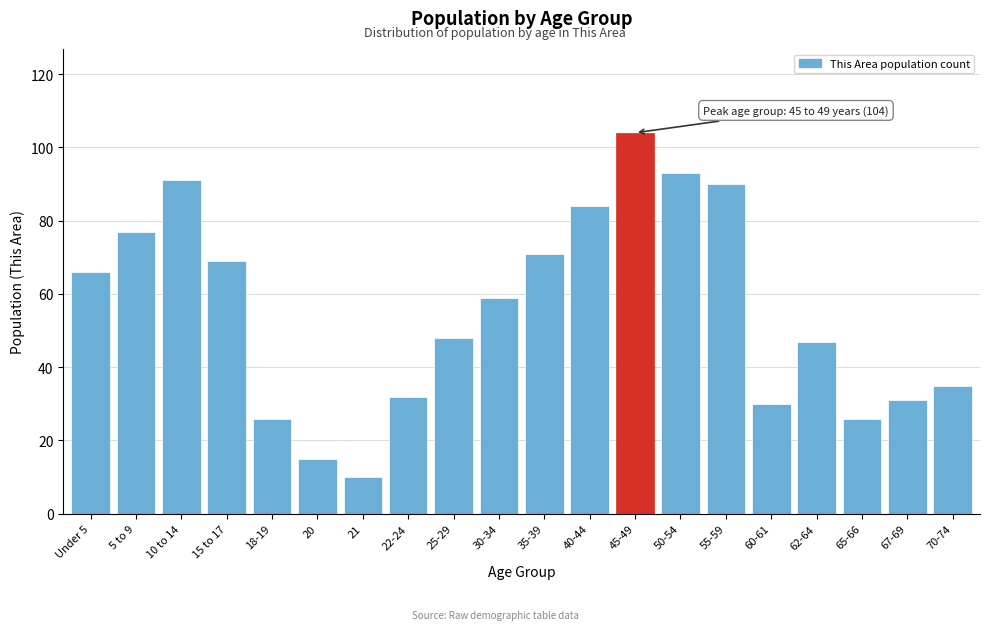

Reading left to right, transcribe all the data shown in this chart.

66	77	91	69	26	15	10	32	48	59	71	84	104	93	90	30	47	26	31	35